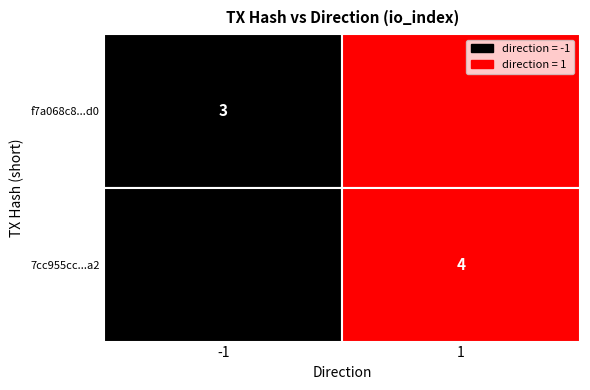

What is the difference between the maximum and minimum values in the 7cc955cc0327989717c3fef9ff79c9189c7d9a2 series?

3